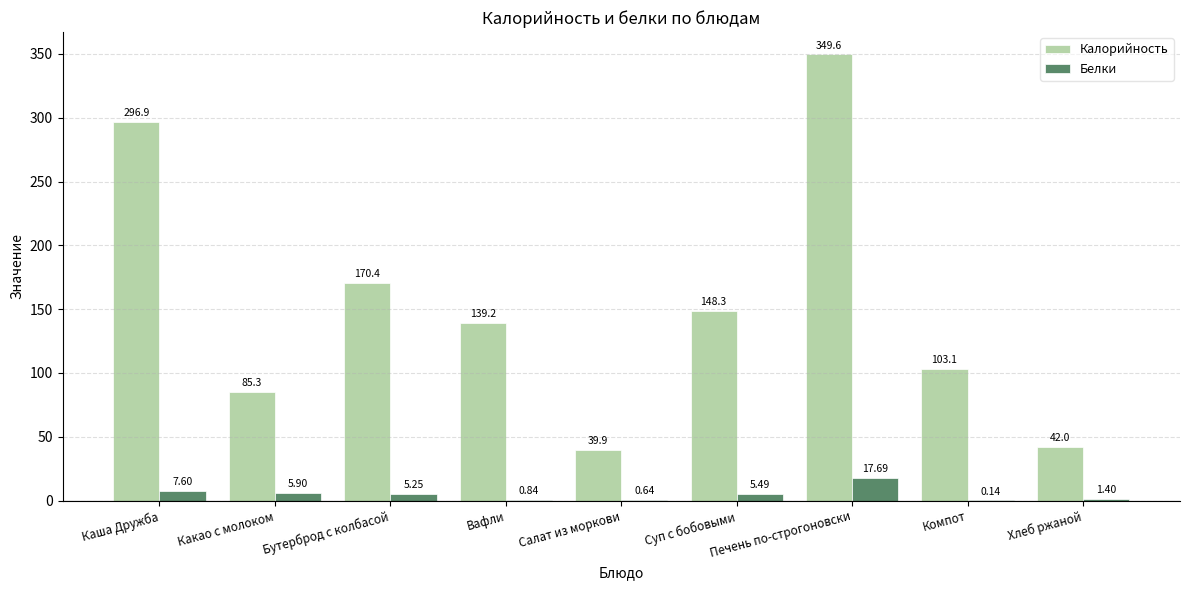

Which series has the largest total across all categories?

Калорийность